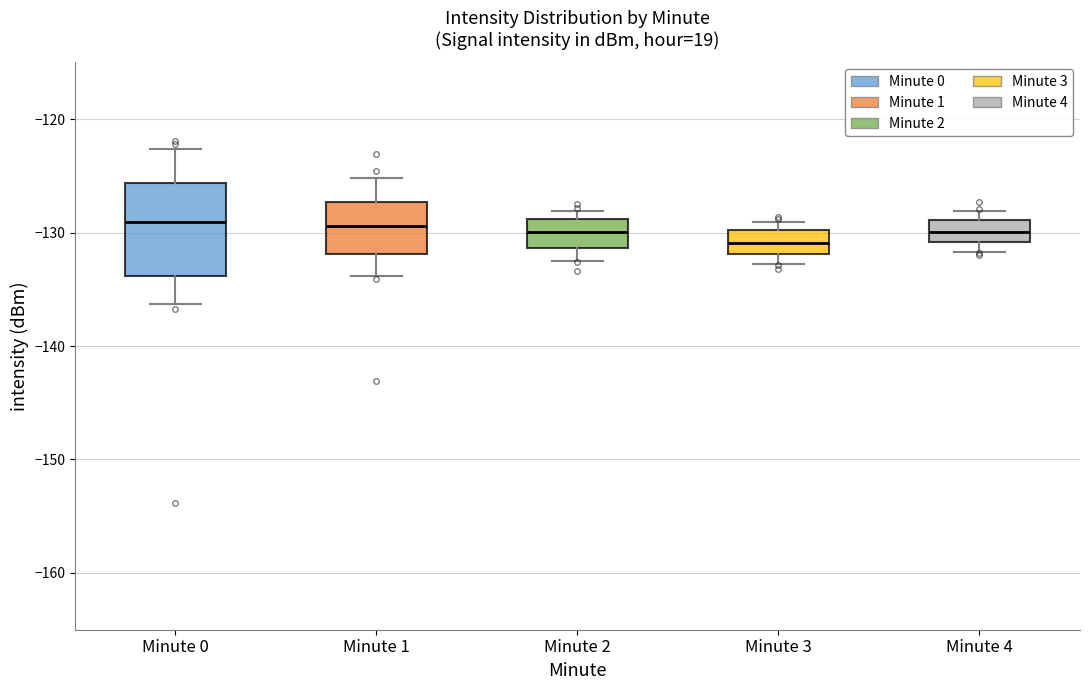

Reading left to right, read every box against the y-axis: the position of its median line, the range the box covers, and the ends of its whiskers. The values are not printed on the chart, so give them approximately, as read against the axis.

Minute 0: median -129, box -134 to -126, whiskers -136 to -123
Minute 1: median -129, box -132 to -127, whiskers -134 to -125
Minute 2: median -130, box -131 to -129, whiskers -132 to -128
Minute 3: median -131, box -132 to -130, whiskers -133 to -129
Minute 4: median -130, box -131 to -129, whiskers -132 to -128